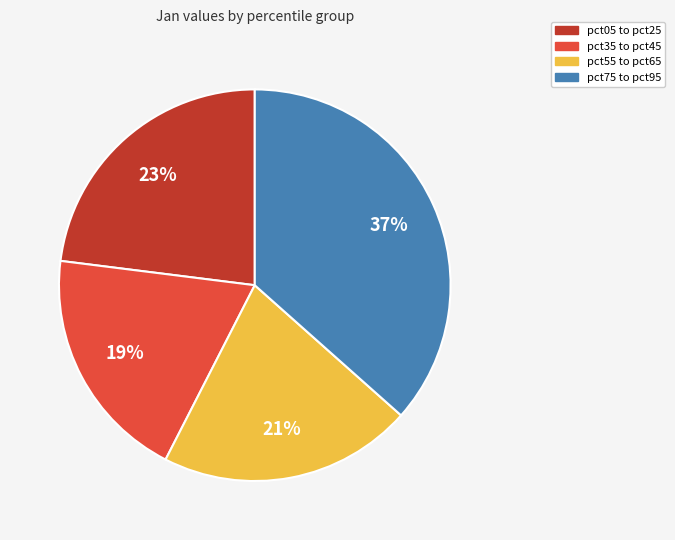

Is there any slice that represents more than half of the pie?

No